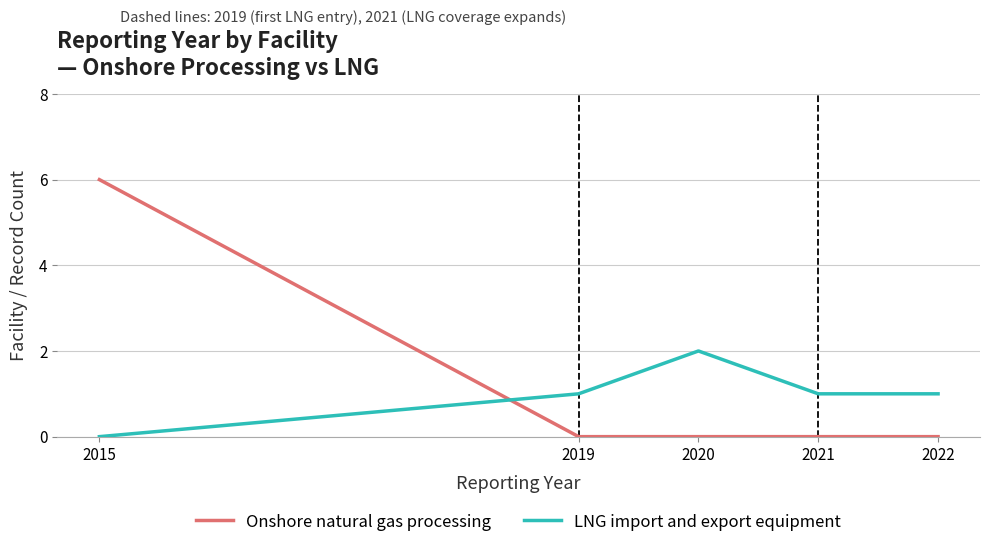

Which series has the widest spread of values?

Onshore natural gas processing